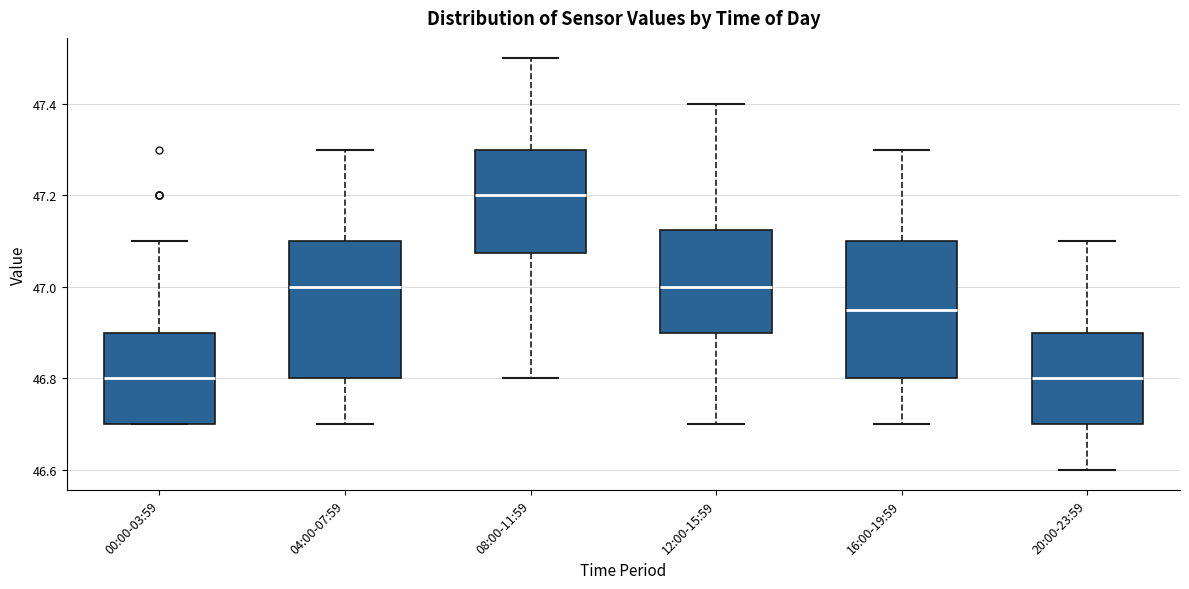

Reading left to right, read every box against the y-axis: the position of its median line, the range the box covers, and the ends of its whiskers. The values are not printed on the chart, so give them approximately, as read against the axis.

00:00-03:59: median 46.80, box 46.70 to 46.90, whiskers 46.70 to 47.10
04:00-07:59: median 47.00, box 46.80 to 47.10, whiskers 46.70 to 47.30
08:00-11:59: median 47.20, box 47.08 to 47.30, whiskers 46.80 to 47.50
12:00-15:59: median 47.00, box 46.90 to 47.12, whiskers 46.70 to 47.40
16:00-19:59: median 46.96, box 46.80 to 47.10, whiskers 46.70 to 47.30
20:00-23:59: median 46.80, box 46.70 to 46.90, whiskers 46.60 to 47.10